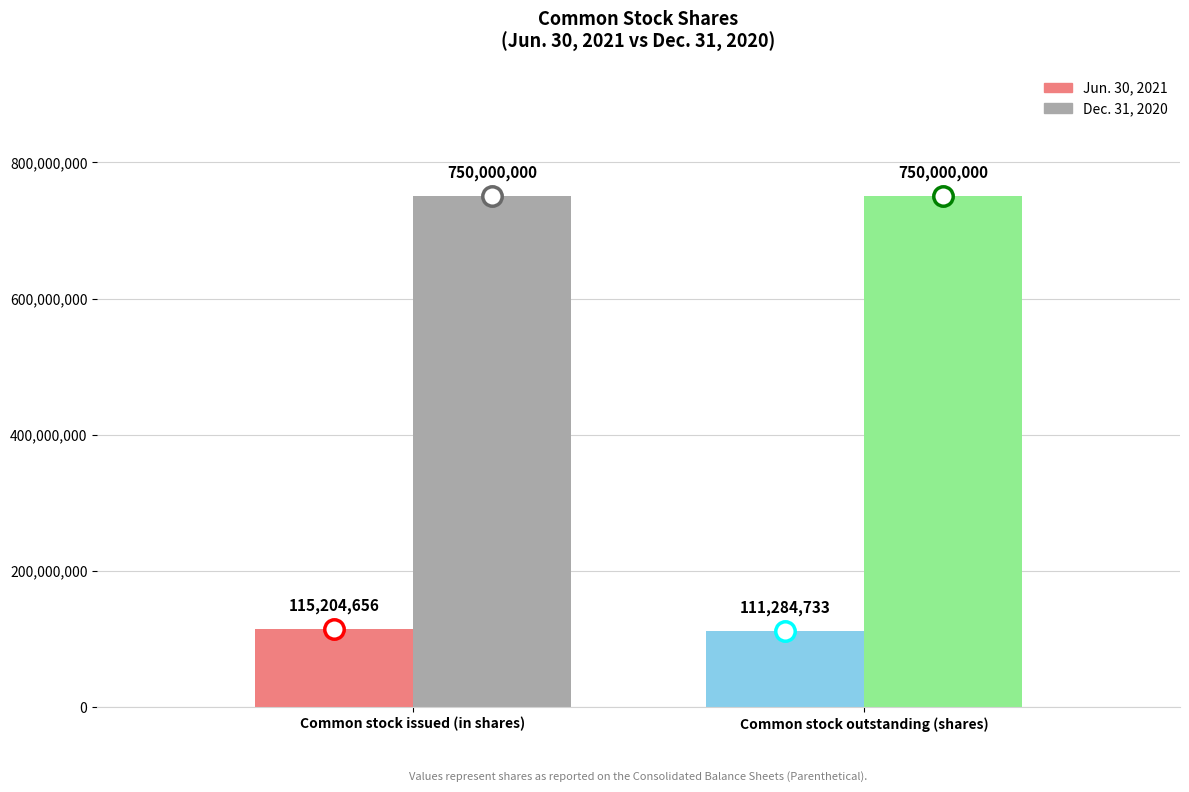

What is the value of the Jun. 30, 2021 bar at the 1st from the left?

115204656